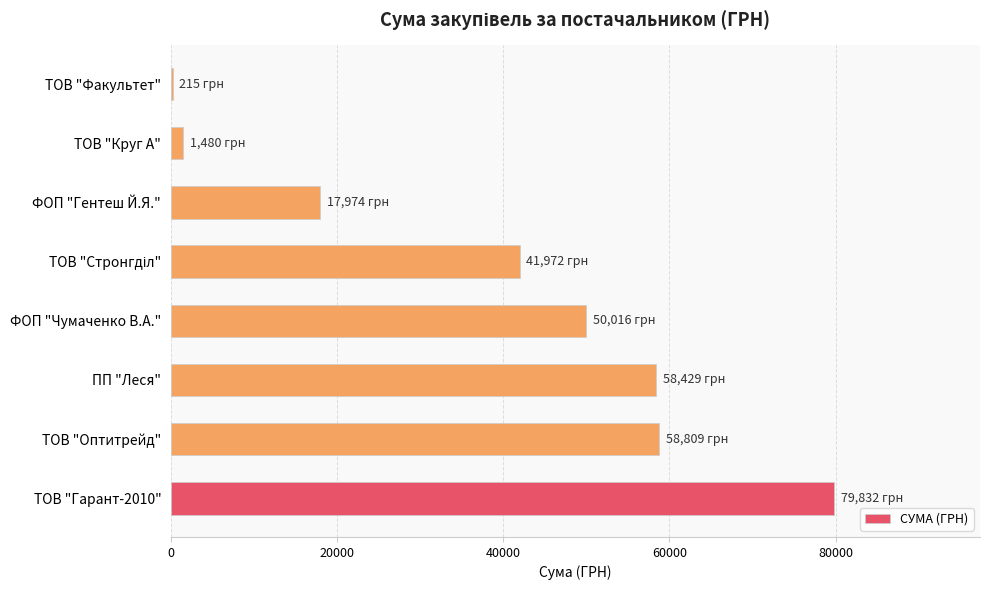

Which label corresponds to the largest value in the chart?

ТОВ "Гарант-2010"